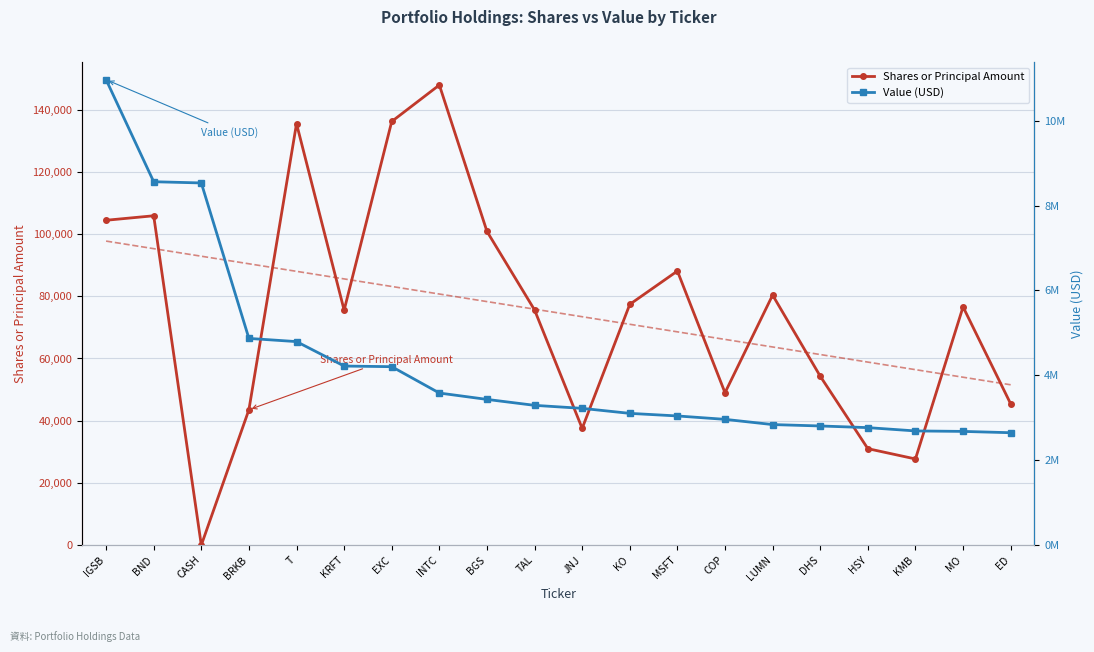

Reading left to right, transcribe all the data shown in this chart.

Shares or Principal Amount: 104432.0	105878.0	0.0	43526.0	135490.0	75532.0	136185.0	147911.0	100856.0	75595.0	37539.0	77404.0	88117.0	48989.0	80380.0	54309.0	31016.0	27703.0	76588.0	45422.0
Shares trend: 97738.7	95307.7	92876.6	90445.5	88014.5	85583.4	83152.3	80721.3	78290.2	75859.1	73428.1	70997.0	68565.9	66134.9	63703.8	61272.7	58841.7	56410.6	53979.5	51548.5
Value (USD): 10968000.0	8563000.0	8534000.0	4871000.0	4796000.0	4220000.0	4205000.0	3584000.0	3434000.0	3294000.0	3223000.0	3105000.0	3044000.0	2964000.0	2841000.0	2808000.0	2769000.0	2691000.0	2680000.0	2649000.0